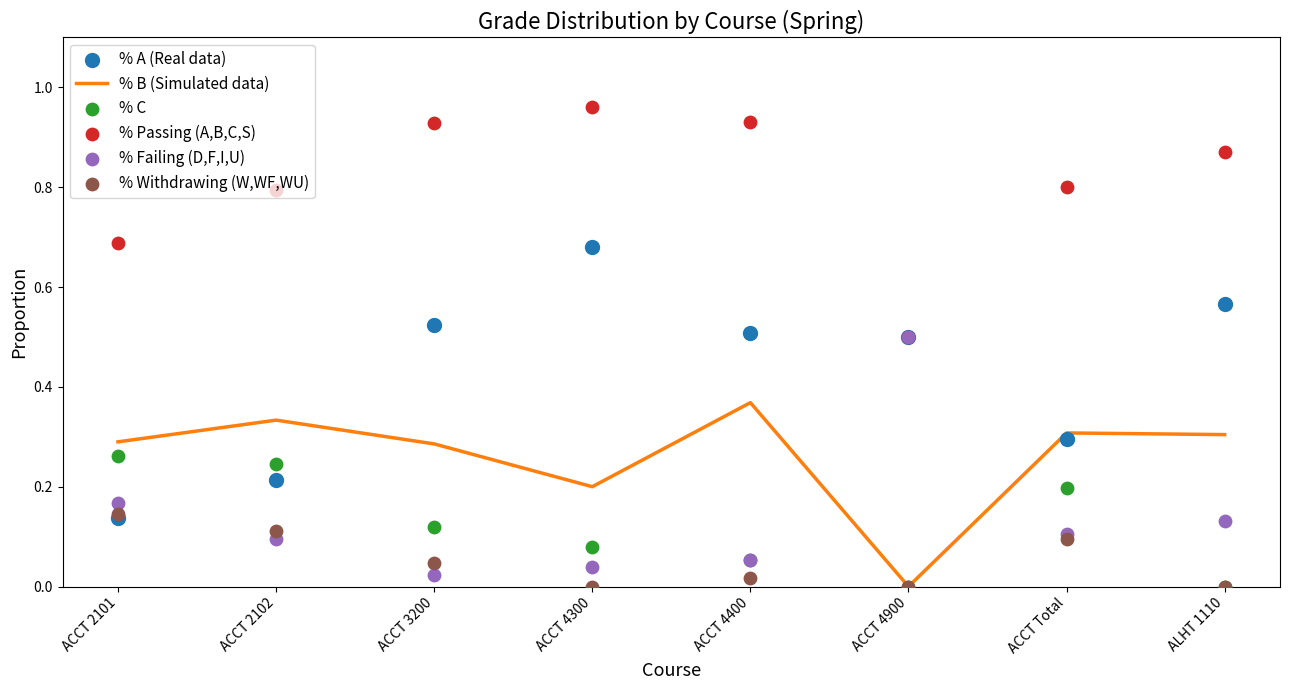

Which series reaches the maximum Y coordinate?

% Passing (A,B,C,S)